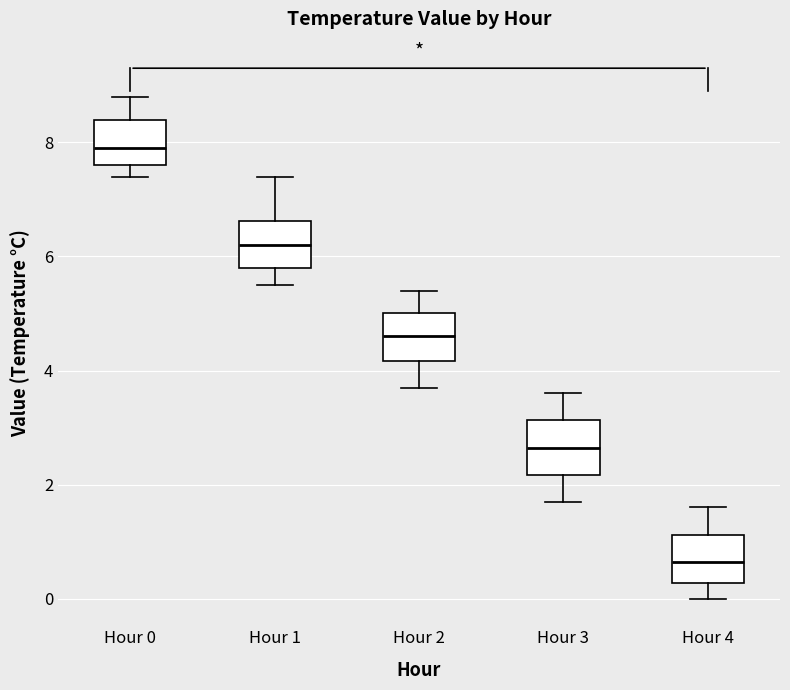

Where does the lower whisker of the box for Hour 3 end on the y-axis? The values are not printed on the chart, so give them approximately, as read against the axis.

1.8